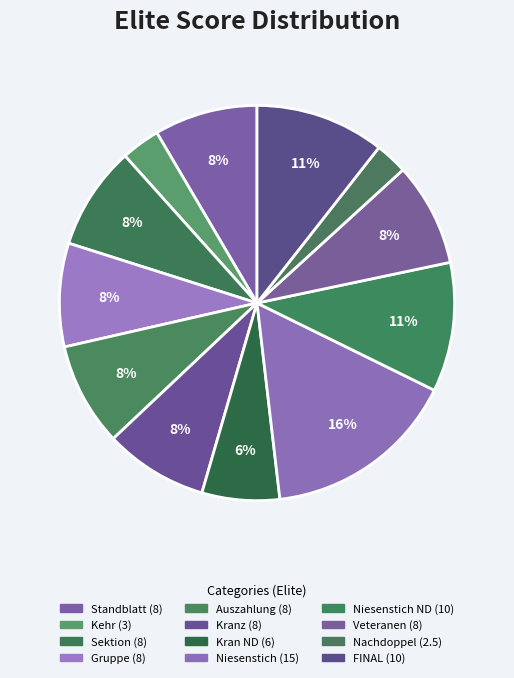

How many segments does this pie chart have?

12